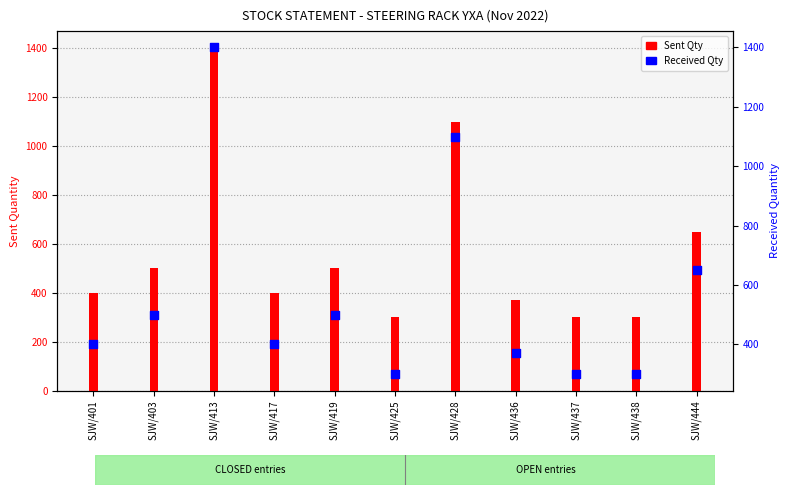

Which series contains the lowest Y value?

Sent Qty